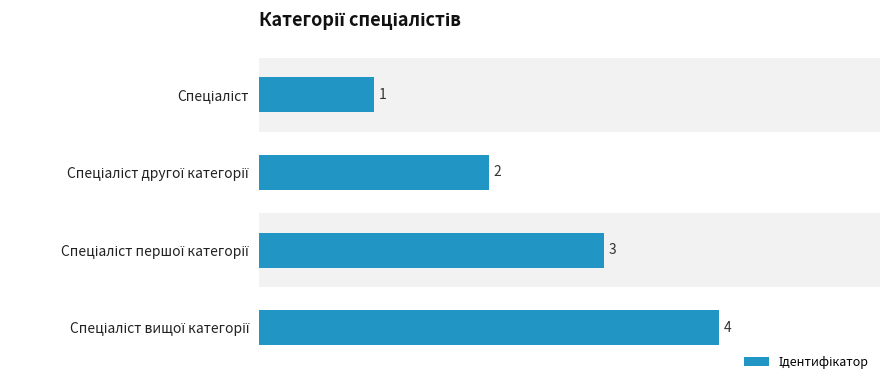

Count the values in the range 2 to 4.

3